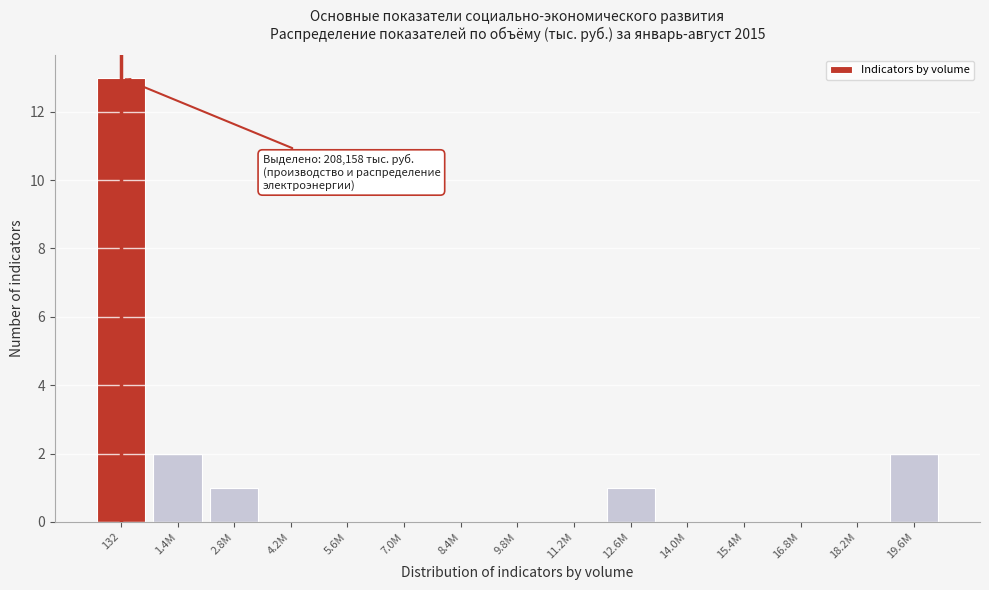

Reading right to left, what are all the values shown in this chart?

19.6M=2	18.2M=0	16.8M=0	15.4M=0	14.0M=0	12.6M=1	11.2M=0	9.8M=0	8.4M=0	7.0M=0	5.6M=0	4.2M=0	2.8M=1	1.4M=2	132=13